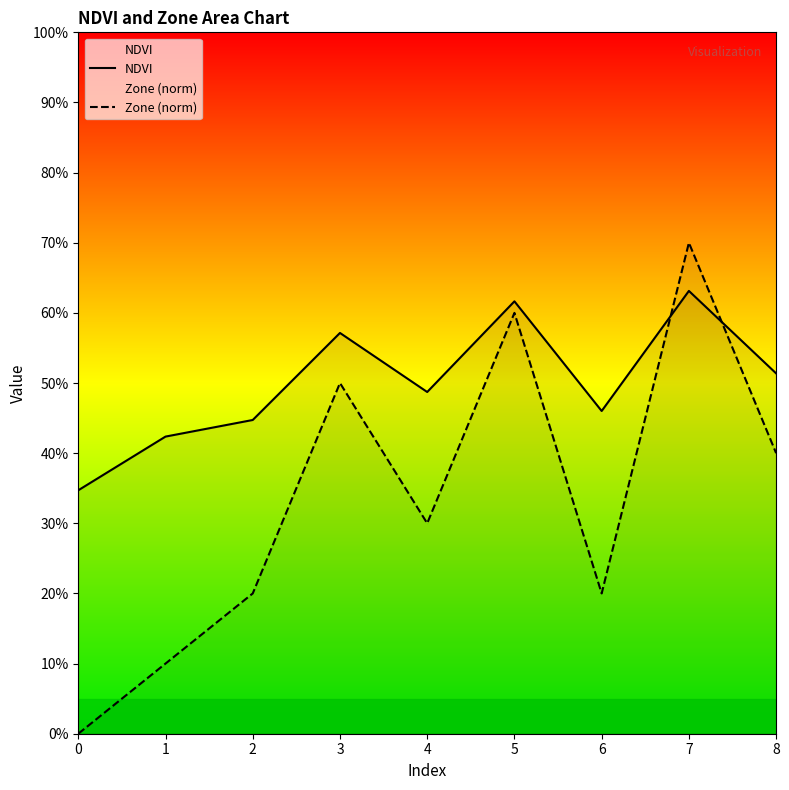

Reading left to right, transcribe all the data shown in this chart.

NDVI: 0=0.3	1=0.4	2=0.4	3=0.6	4=0.5	5=0.6	6=0.5	7=0.6	8=0.5
Zone (norm): 0=0.0	1=0.1	2=0.2	3=0.5	4=0.3	5=0.6	6=0.2	7=0.7	8=0.4